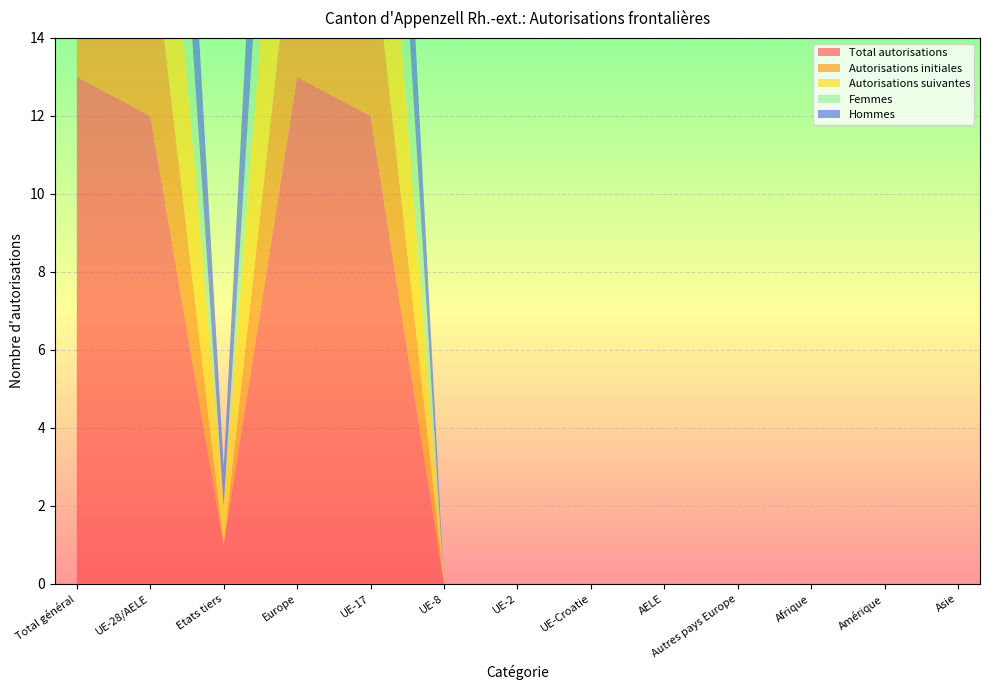

Reading left to right, transcribe all the data shown in this chart.

Total autorisations: Total général=13	UE-28/AELE=12	Etats tiers=1	Europe=13	UE-17=12	UE-8=0	UE-2=0	UE-Croatie=0	AELE=0	Autres pays Europe=0	Afrique=0	Amérique=0	Asie=0
Autorisations initiales: Total général=5	UE-28/AELE=5	Etats tiers=0	Europe=5	UE-17=5	UE-8=0	UE-2=0	UE-Croatie=0	AELE=0	Autres pays Europe=0	Afrique=0	Amérique=0	Asie=0
Autorisations suivantes: Total général=8	UE-28/AELE=7	Etats tiers=1	Europe=8	UE-17=7	UE-8=0	UE-2=0	UE-Croatie=0	AELE=0	Autres pays Europe=0	Afrique=0	Amérique=0	Asie=0
Femmes: Total général=6	UE-28/AELE=6	Etats tiers=0	Europe=6	UE-17=6	UE-8=0	UE-2=0	UE-Croatie=0	AELE=0	Autres pays Europe=0	Afrique=0	Amérique=0	Asie=0
Hommes: Total général=7	UE-28/AELE=6	Etats tiers=1	Europe=7	UE-17=6	UE-8=0	UE-2=0	UE-Croatie=0	AELE=0	Autres pays Europe=0	Afrique=0	Amérique=0	Asie=0